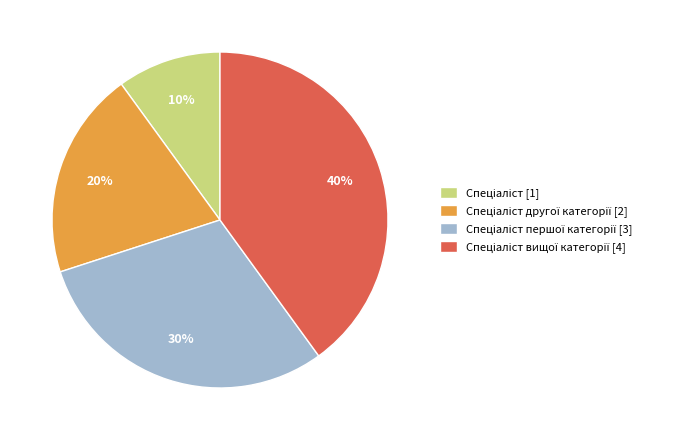

Does any single category account for the majority?

No